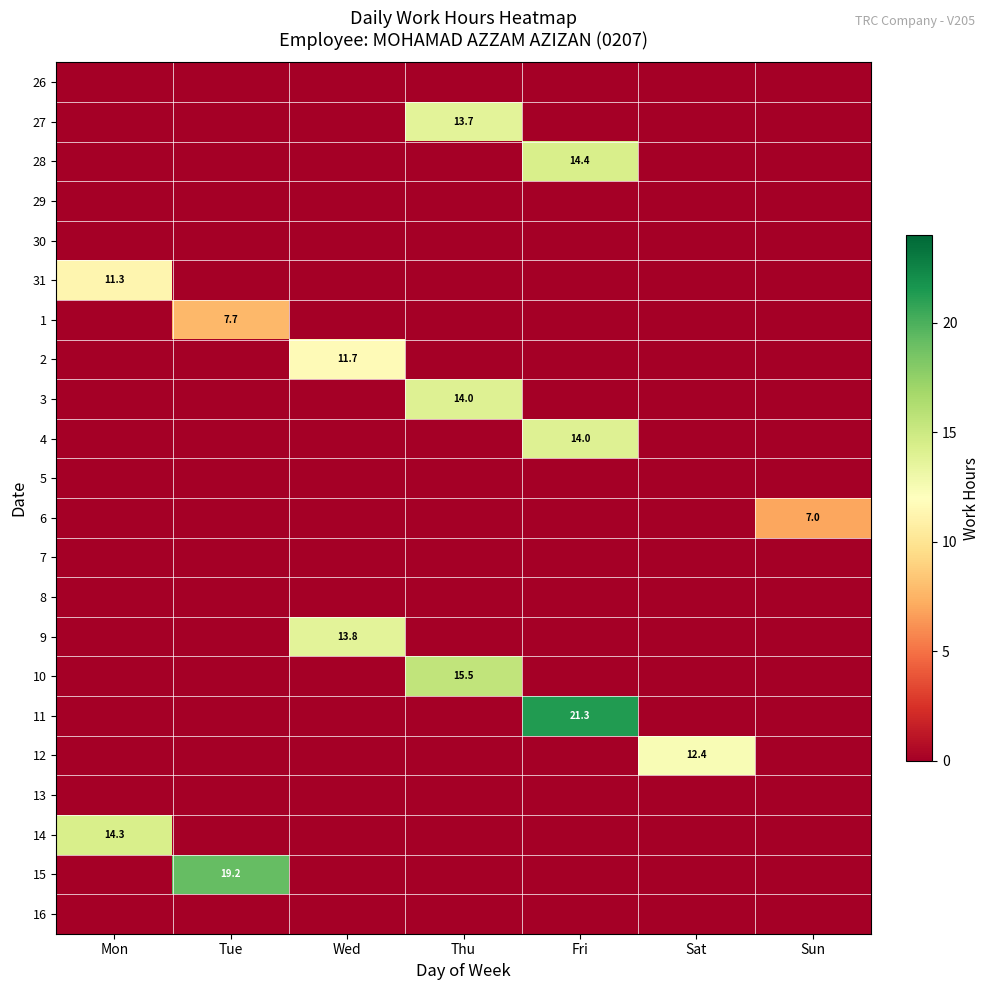

How many values in 11 are above zero?

1